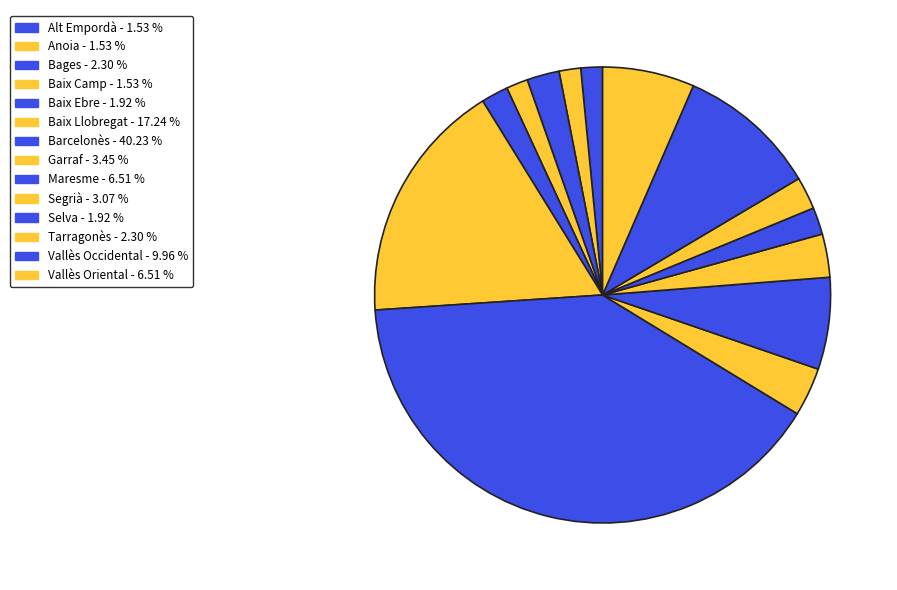

Between Tarragonès and Selva, which is larger?

Tarragonès